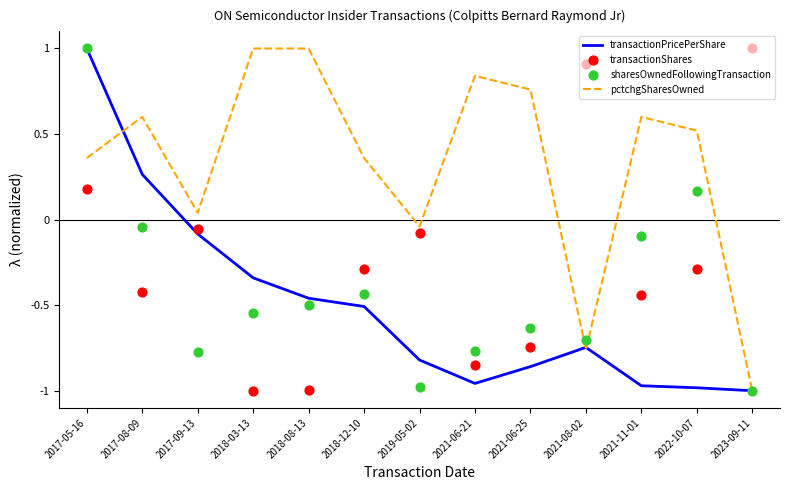

What are all the series names shown in the legend?

transactionPricePerShare, pctchgSharesOwned, transactionShares, sharesOwnedFollowingTransaction